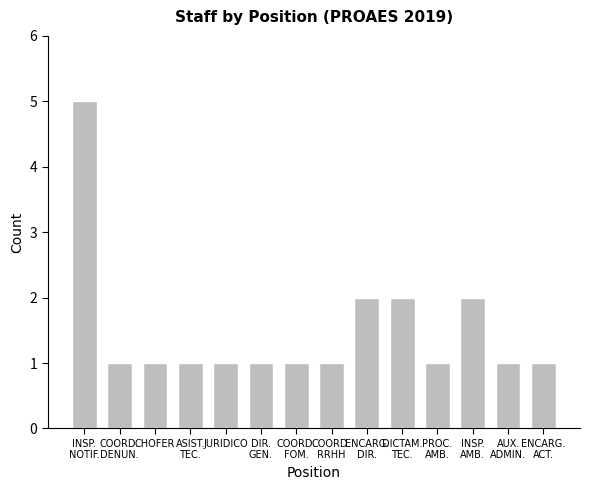

What is the greatest value displayed?

5